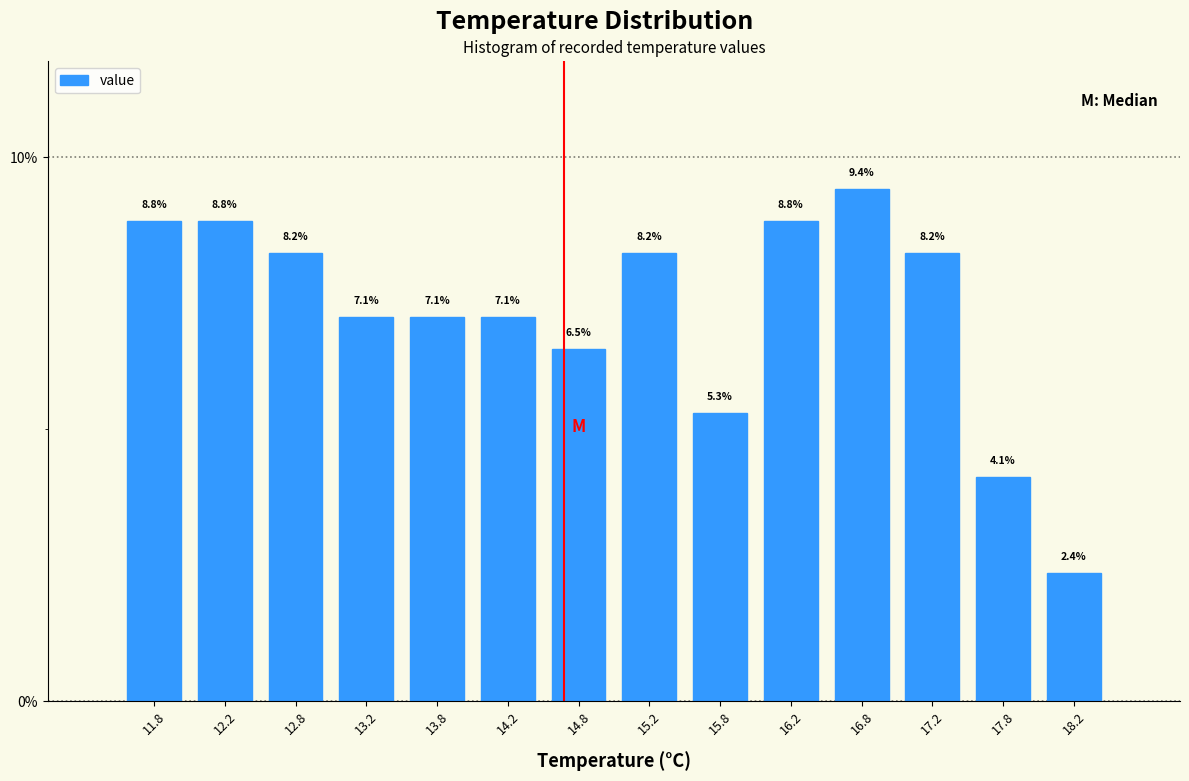

Reading left to right, list every bar in this chart as the range it spans on the x-axis followed by its height.

11.5 to 12.0: 8.8
12.0 to 12.5: 8.8
12.5 to 13.0: 8.2
13.0 to 13.5: 7.1
13.5 to 14.0: 7.1
14.0 to 14.5: 7.1
14.5 to 15.0: 6.5
15.0 to 15.5: 8.2
15.5 to 16.0: 5.3
16.0 to 16.5: 8.8
16.5 to 17.0: 9.4
17.0 to 17.5: 8.2
17.5 to 18.0: 4.1
18.0 to 18.5: 2.4